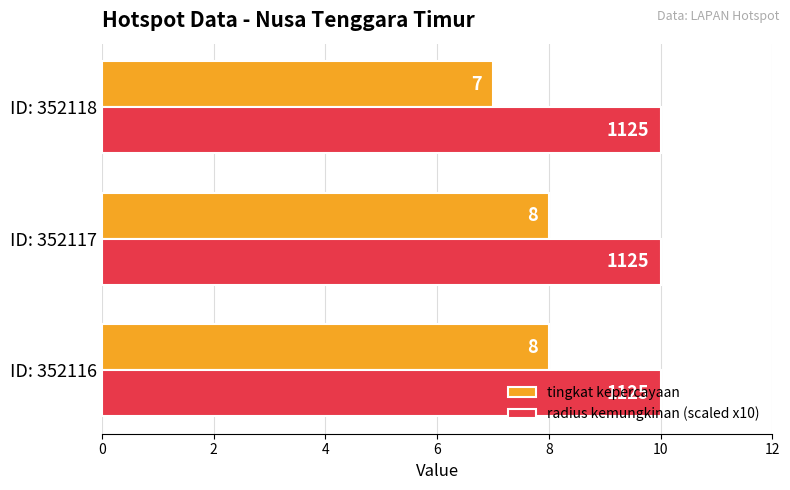

The radius kemungkinan (scaled x10) series shows 7 at ID: 352118. True or false?

False